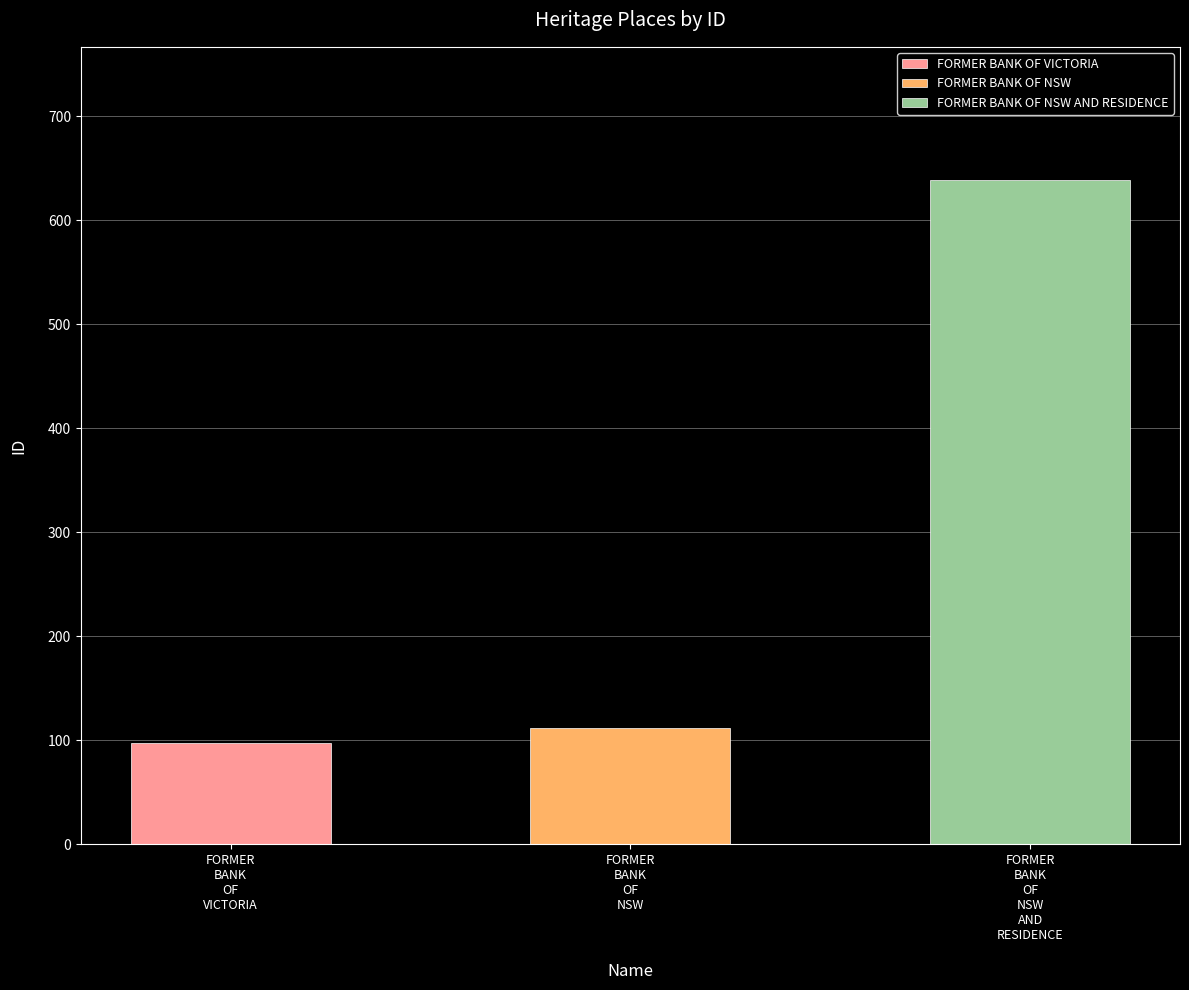

Between FORMER BANK OF NSW AND RESIDENCE and FORMER BANK OF VICTORIA, which is larger?

FORMER BANK OF NSW AND RESIDENCE